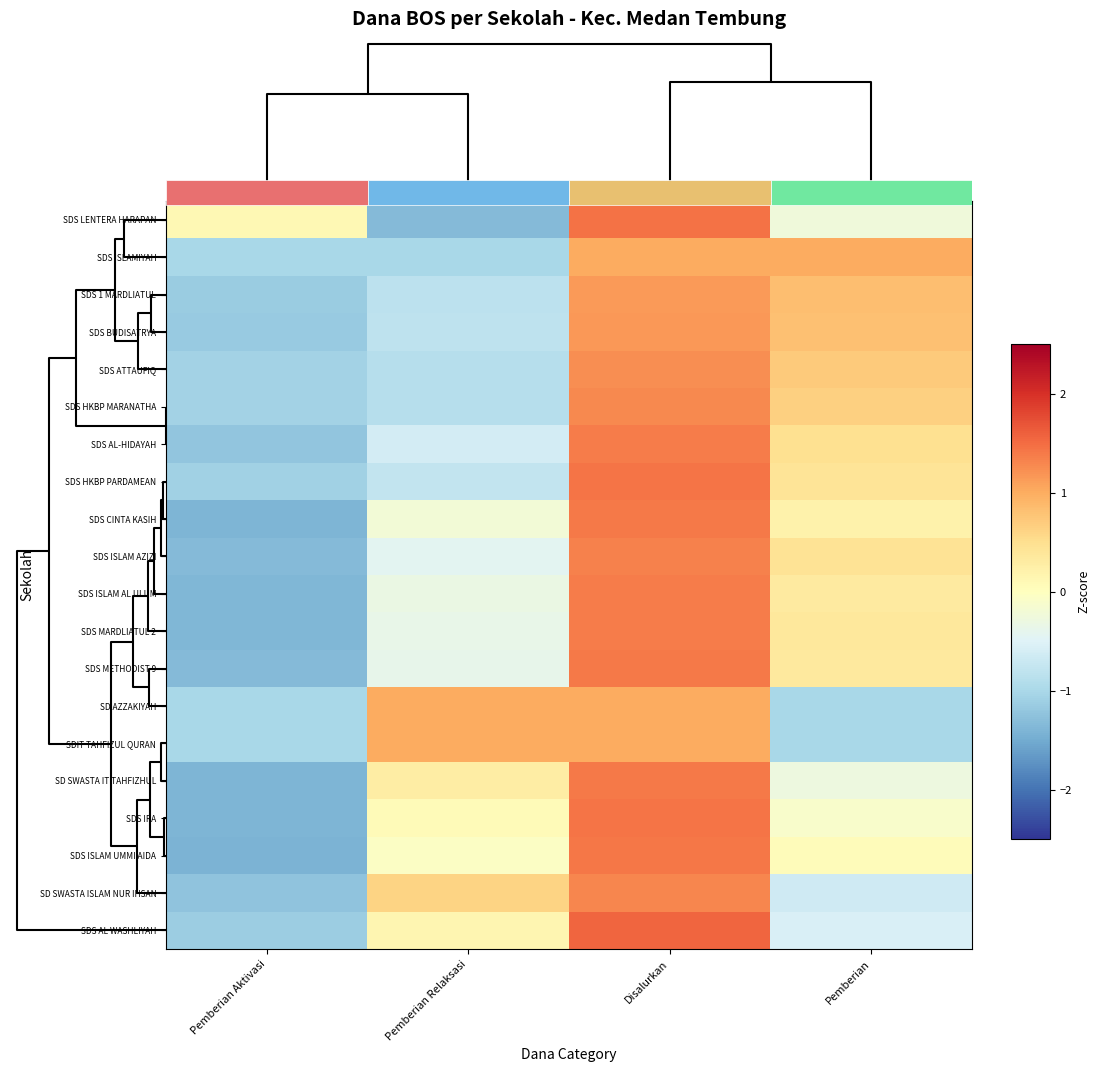

The SDS ISLAM UMMI AIDA series shows 1.4 at Disalurkan. True or false?

True